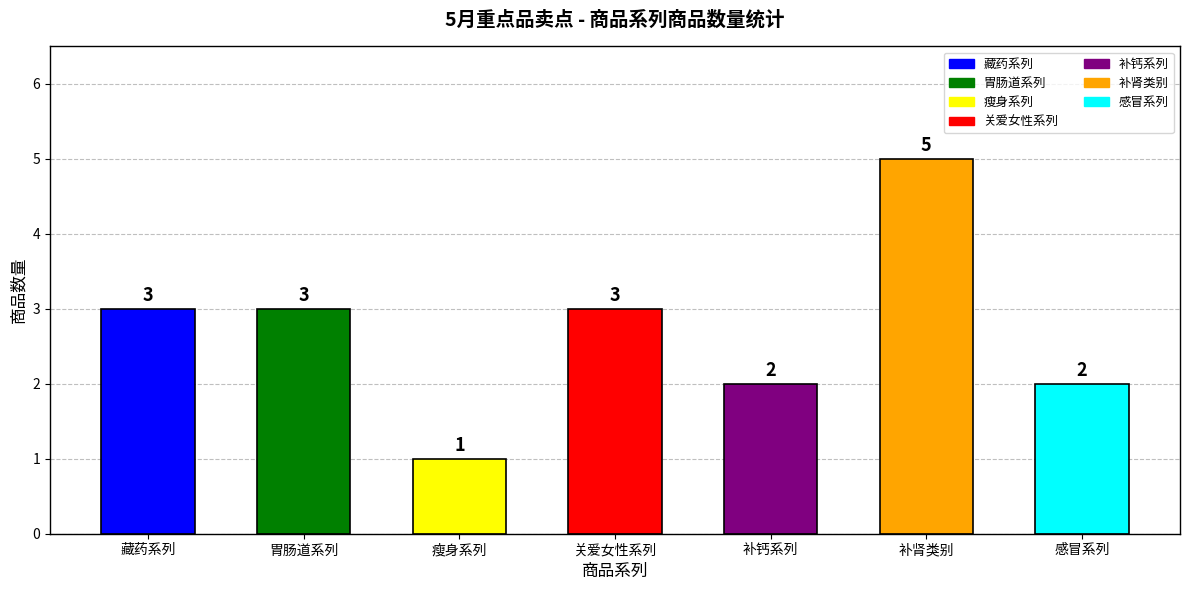

True or false: the data shows 2 at 感冒系列.

True